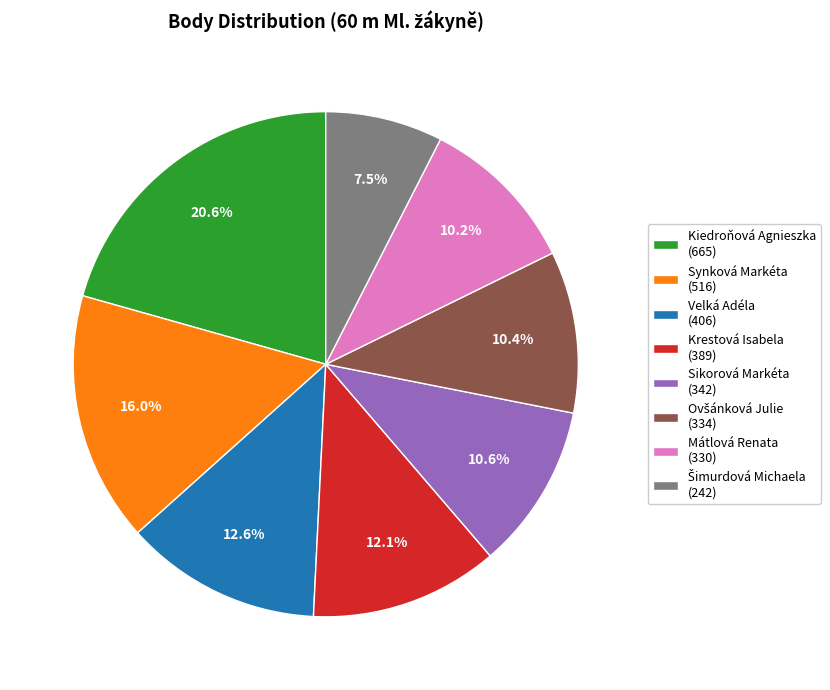

How many slices are in this pie chart?

8